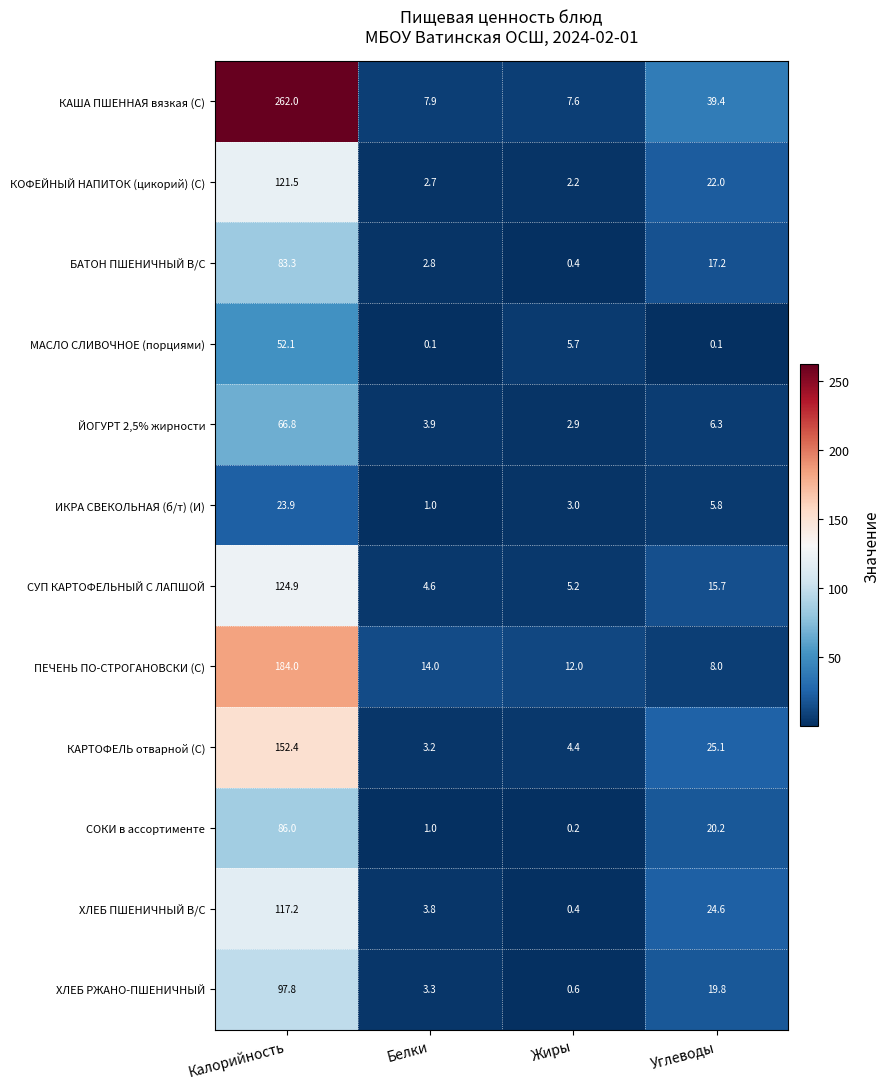

What is the spread (max minus min) of values at Углеводы?

39.3